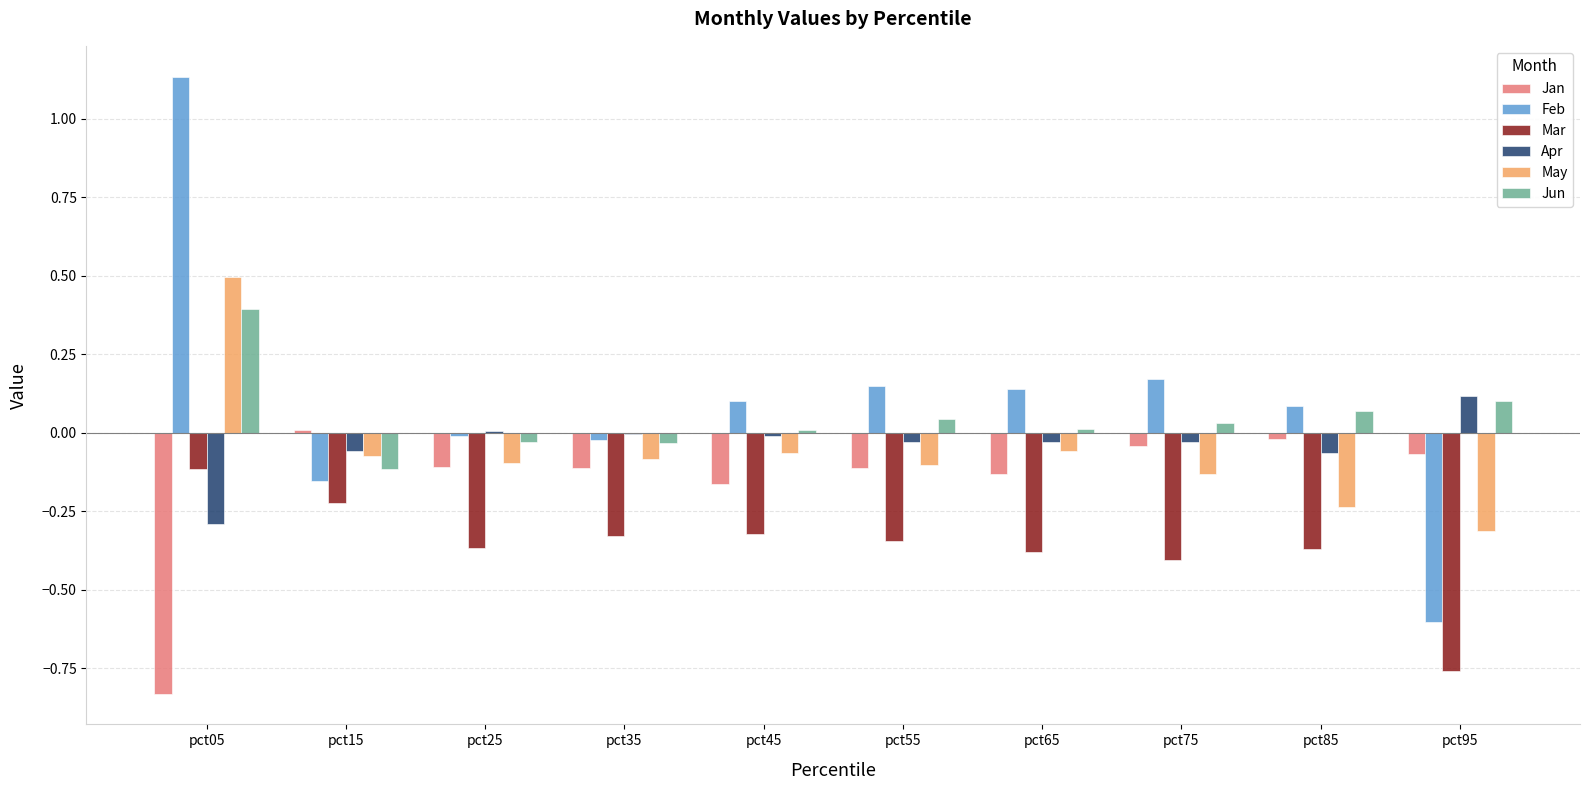

Are the bars grouped side by side (vs. stacked)?

Yes